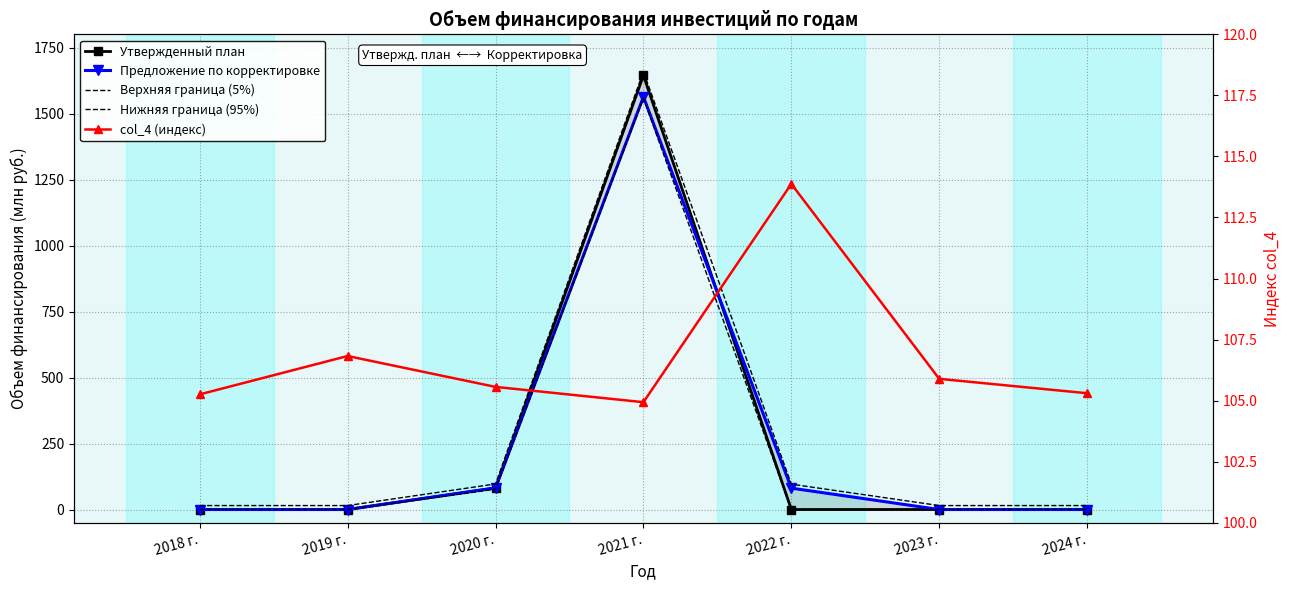

What is the total value across all series at 2020 г.?

442.7